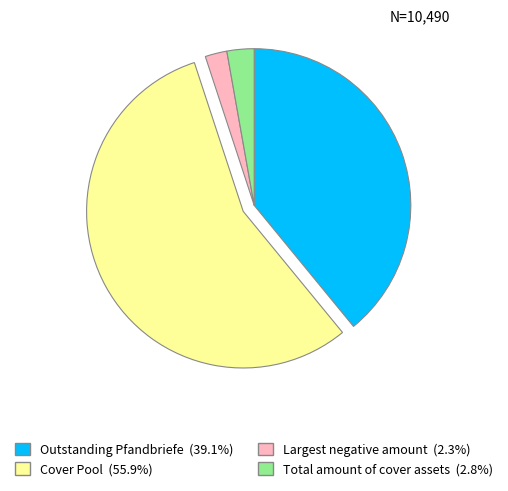

Rank the categories by value from lowest to highest.

Largest negative amount, Total amount of cover assets, Outstanding Pfandbriefe, Cover Pool